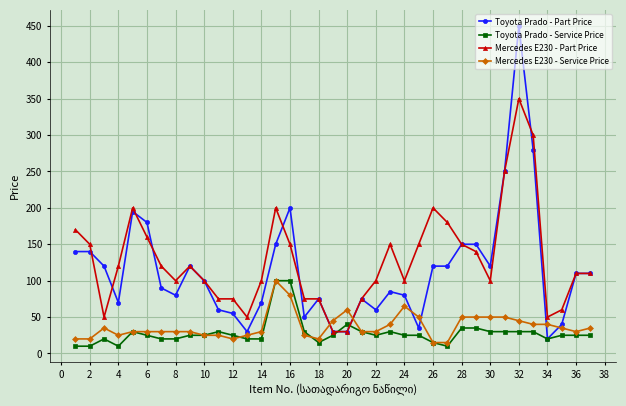

How many intersections are there between Mercedes E230 - Part Price and Toyota Prado - Service Price?

2